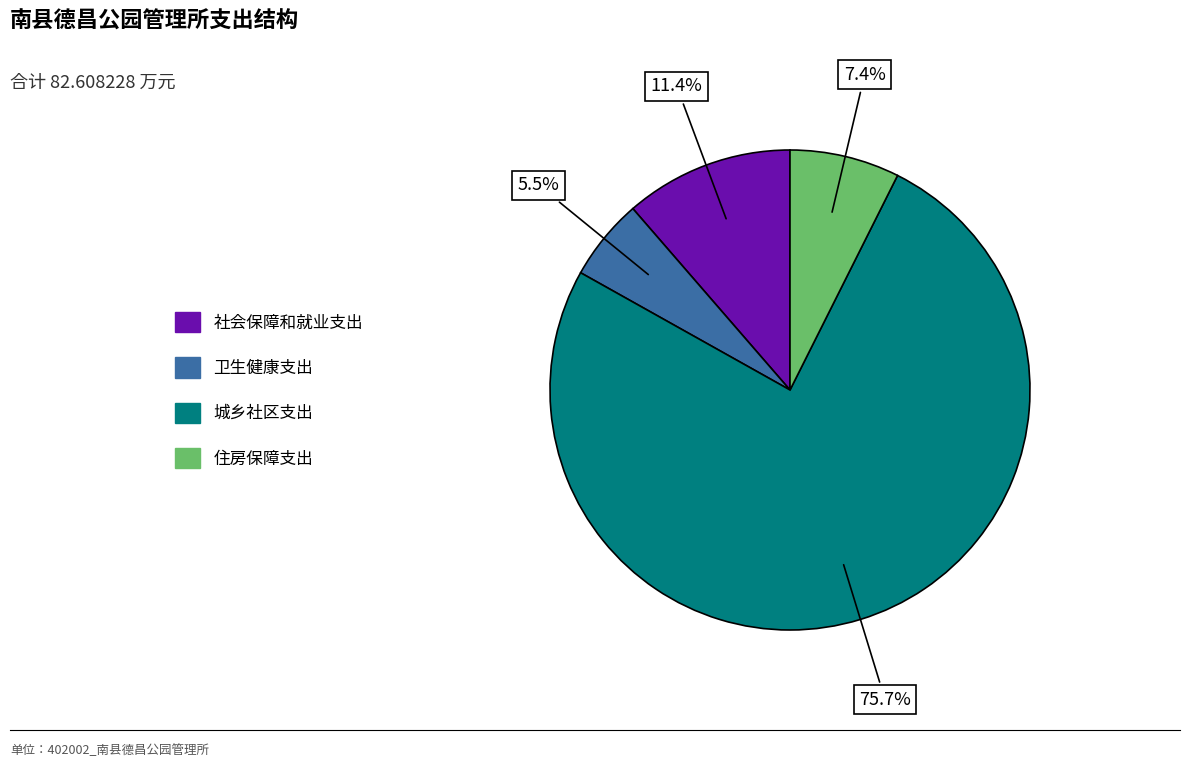

Which slice is the smallest?

卫生健康支出